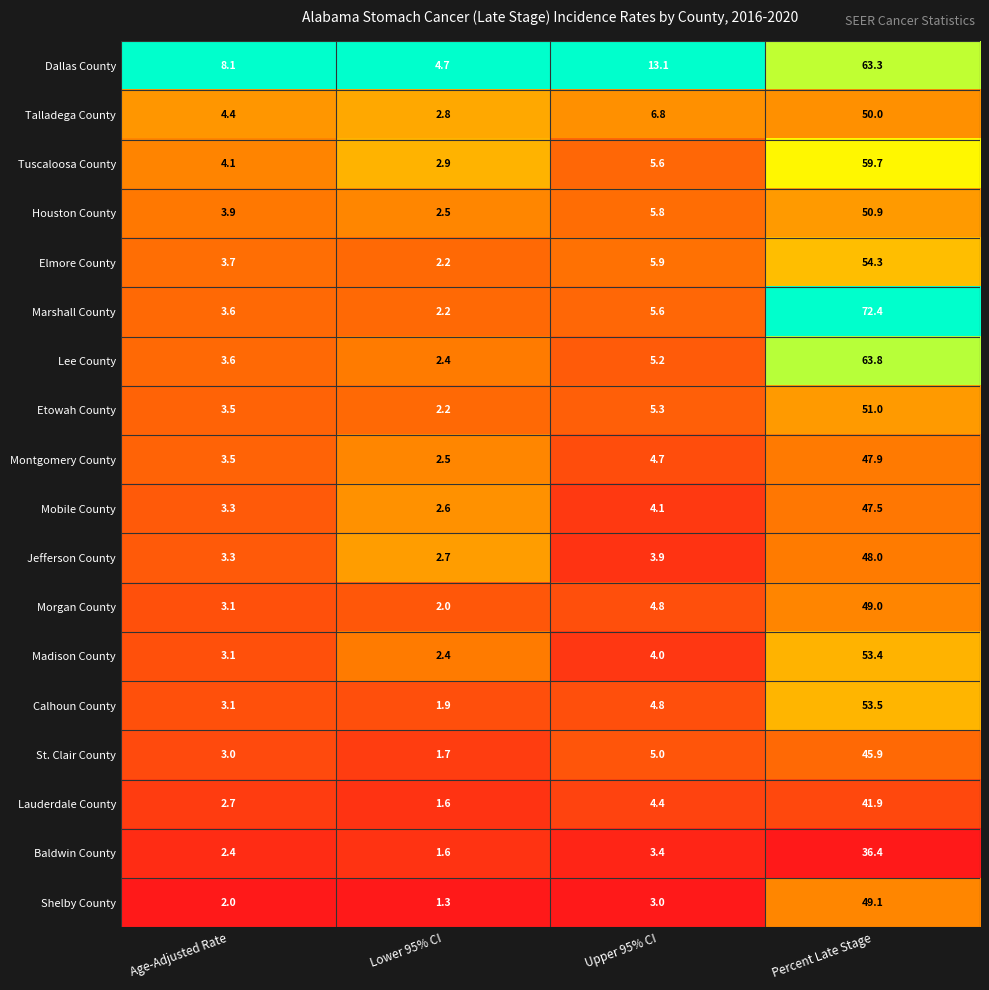

Is it true that Dallas County equals 1.1 at Lower 95% CI?

False